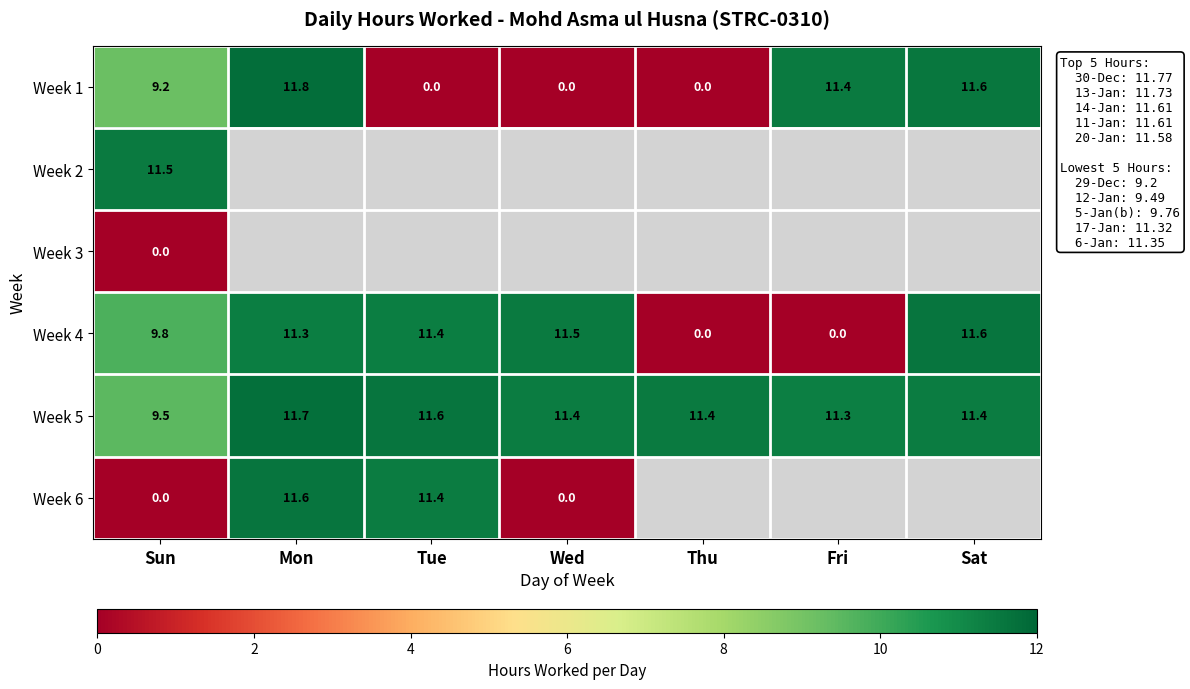

At which label does Week 4 first exceed 11?

Mon